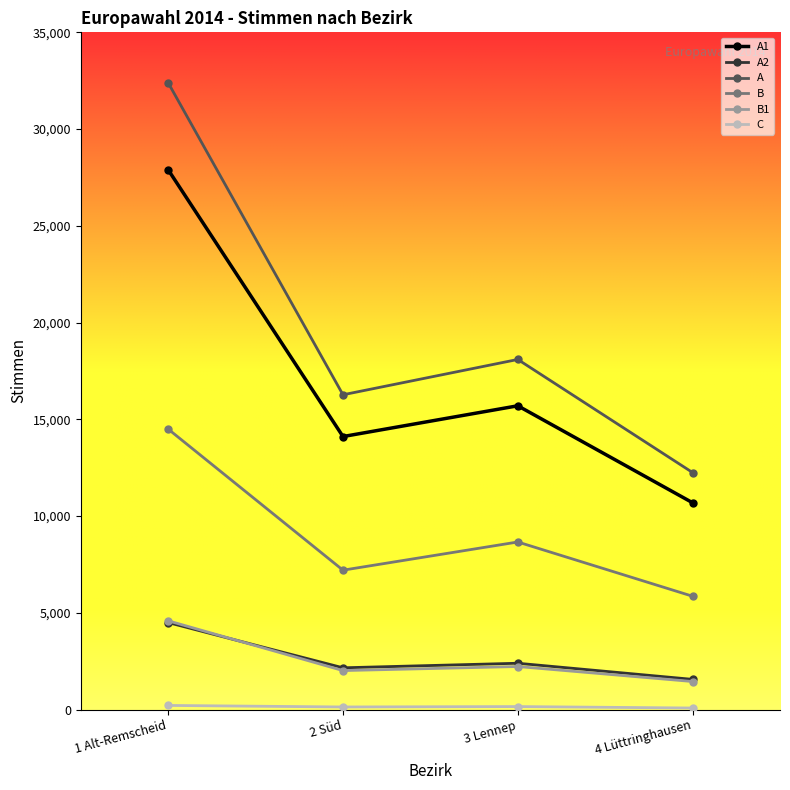

Rank the categories by A value from highest to lowest.

1 Alt-Remscheid, 3 Lennep, 2 Süd, 4 Lüttringhausen